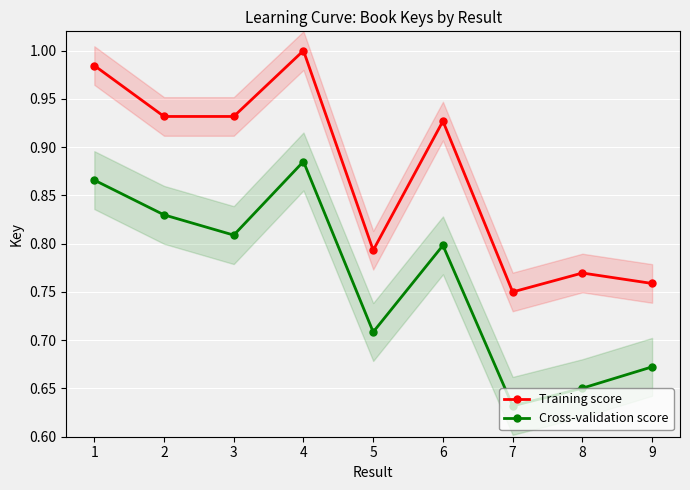

Rank the series by their maximum value, from highest to lowest.

Training score, Cross-validation score